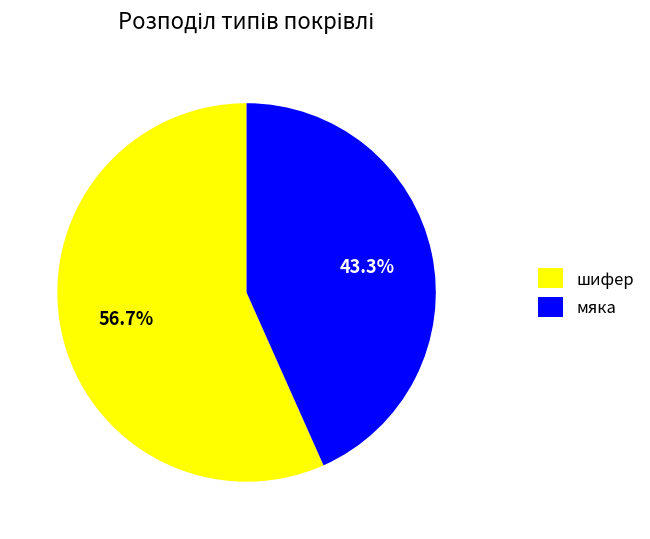

What is the majority slice?

шифер